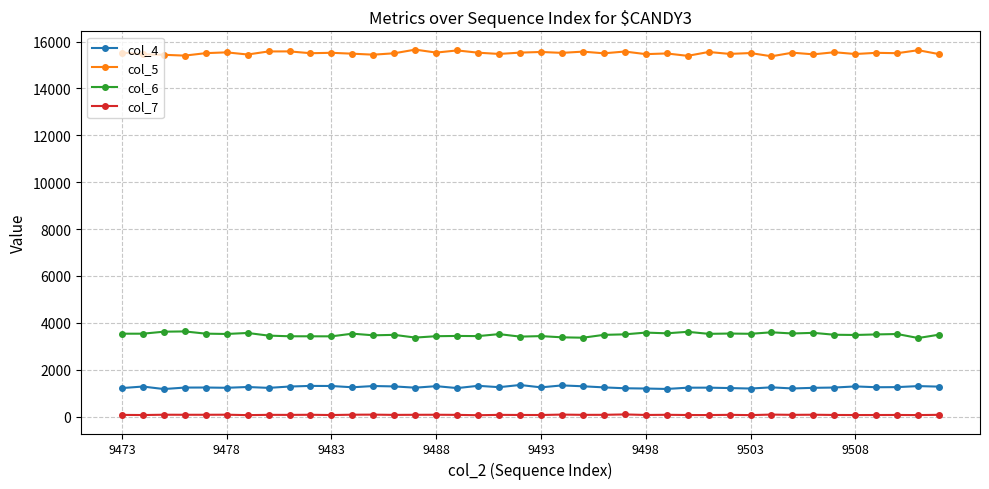

How many data points in col_7 are less than 73?

20